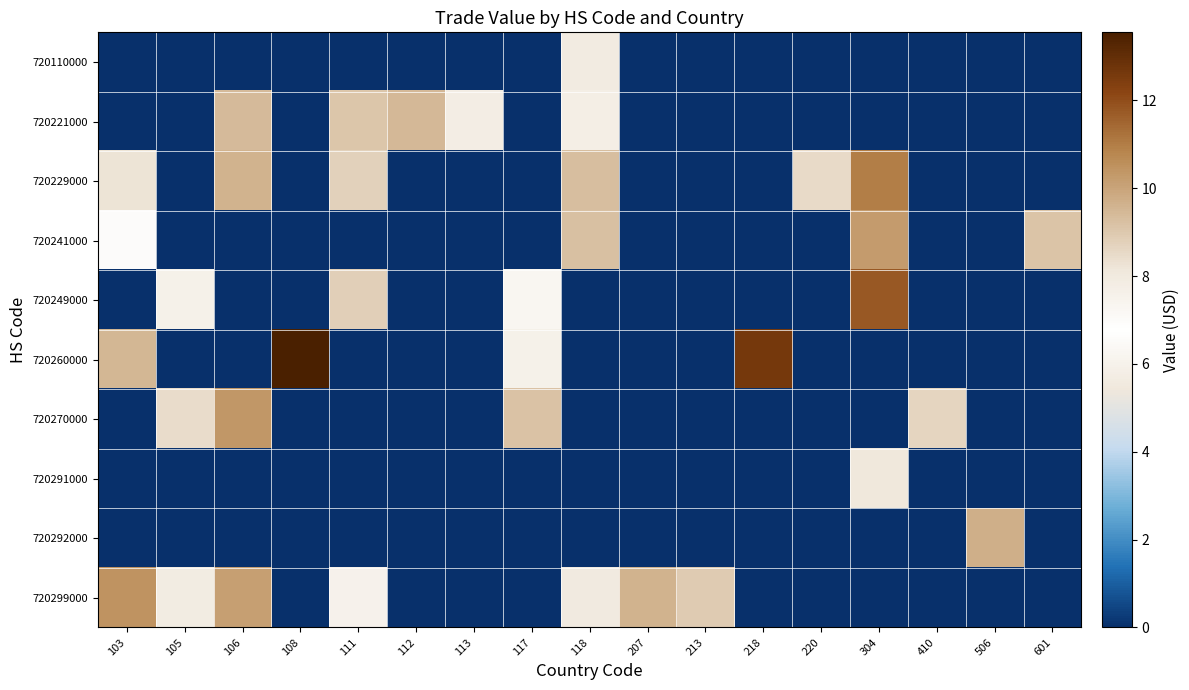

Reading right to left, list all the values displayed in this chart.

720110000: 601=0.0	506=0.0	410=0.0	304=0.0	220=0.0	218=0.0	213=0.0	207=0.0	118=7.9	117=0.0	113=0.0	112=0.0	111=0.0	108=0.0	106=0.0	105=0.0	103=0.0
720221000: 601=0.0	506=0.0	410=0.0	304=0.0	220=0.0	218=0.0	213=0.0	207=0.0	118=7.7	117=0.0	113=7.8	112=9.5	111=9.1	108=0.0	106=9.4	105=0.0	103=0.0
720229000: 601=0.0	506=0.0	410=0.0	304=11.0	220=8.5	218=0.0	213=0.0	207=0.0	118=9.3	117=0.0	113=0.0	112=0.0	111=8.8	108=0.0	106=9.6	105=0.0	103=8.3
720241000: 601=9.1	506=0.0	410=0.0	304=10.3	220=0.0	218=0.0	213=0.0	207=0.0	118=9.2	117=0.0	113=0.0	112=0.0	111=0.0	108=0.0	106=0.0	105=0.0	103=6.9
720249000: 601=0.0	506=0.0	410=0.0	304=11.8	220=0.0	218=0.0	213=0.0	207=0.0	118=0.0	117=7.3	113=0.0	112=0.0	111=8.8	108=0.0	106=0.0	105=7.6	103=0.0
720260000: 601=0.0	506=0.0	410=0.0	304=0.0	220=0.0	218=12.6	213=0.0	207=0.0	118=0.0	117=6.0	113=0.0	112=0.0	111=0.0	108=13.5	106=0.0	105=0.0	103=9.5
720270000: 601=0.0	506=0.0	410=8.6	304=0.0	220=0.0	218=0.0	213=0.0	207=0.0	118=0.0	117=9.2	113=0.0	112=0.0	111=0.0	108=0.0	106=10.3	105=8.5	103=0.0
720291000: 601=0.0	506=0.0	410=0.0	304=8.1	220=0.0	218=0.0	213=0.0	207=0.0	118=0.0	117=0.0	113=0.0	112=0.0	111=0.0	108=0.0	106=0.0	105=0.0	103=0.0
720292000: 601=0.0	506=9.7	410=0.0	304=0.0	220=0.0	218=0.0	213=0.0	207=0.0	118=0.0	117=0.0	113=0.0	112=0.0	111=0.0	108=0.0	106=0.0	105=0.0	103=0.0
720299000: 601=0.0	506=0.0	410=0.0	304=0.0	220=0.0	218=0.0	213=8.9	207=9.6	118=7.9	117=0.0	113=0.0	112=0.0	111=7.6	108=0.0	106=10.2	105=5.7	103=10.5